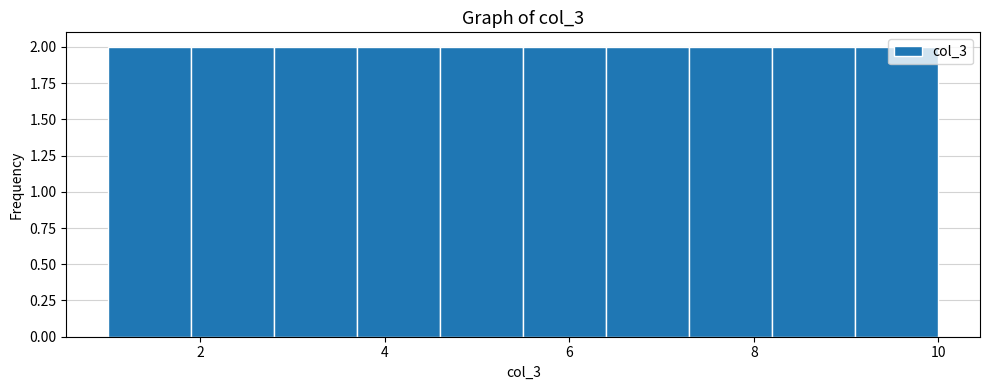

Reading left to right, list every bar in this chart as the range it spans on the x-axis followed by its height. Neither the bar edges nor the heights are printed on the chart, so give them approximately, as read against the axes.

1.0 to 1.9: 2
1.9 to 2.8: 2
2.8 to 3.7: 2
3.7 to 4.6: 2
4.6 to 5.5: 2
5.5 to 6.4: 2
6.4 to 7.3: 2
7.3 to 8.2: 2
8.2 to 9.1: 2
9.1 to 10.0: 2